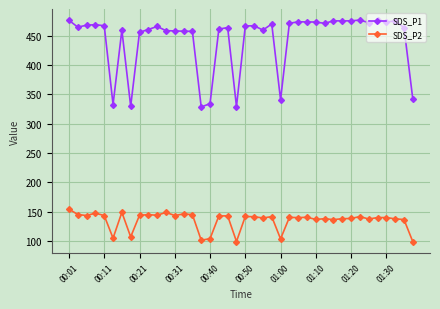

What is the average value of the SDS_P1 series?

444.6